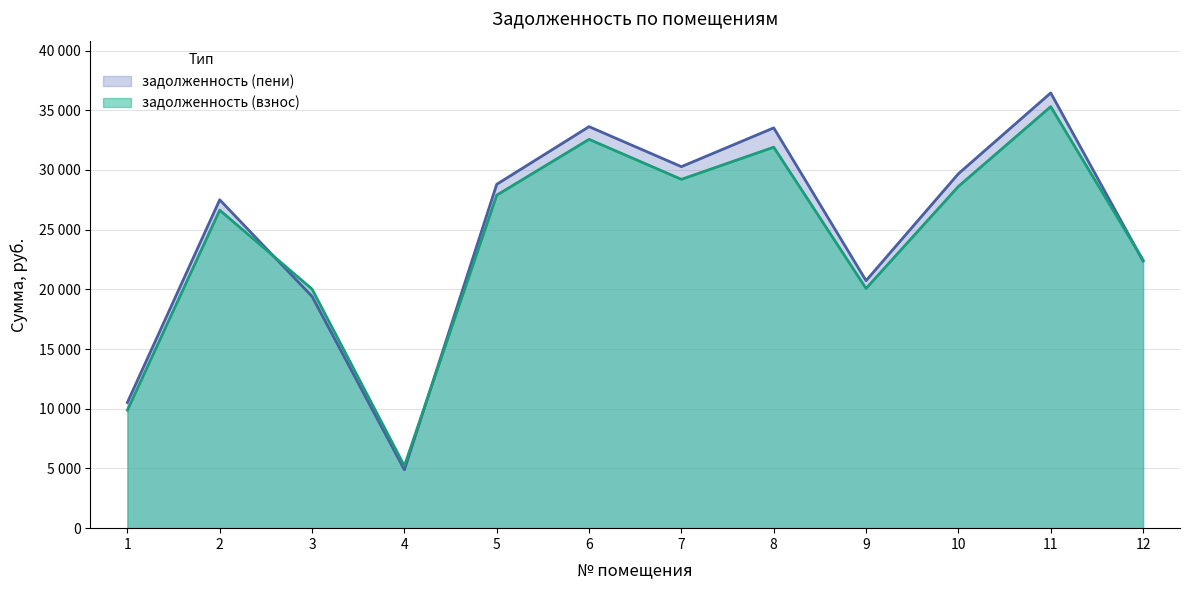

Which series has the largest total across all categories?

задолженность (пени)